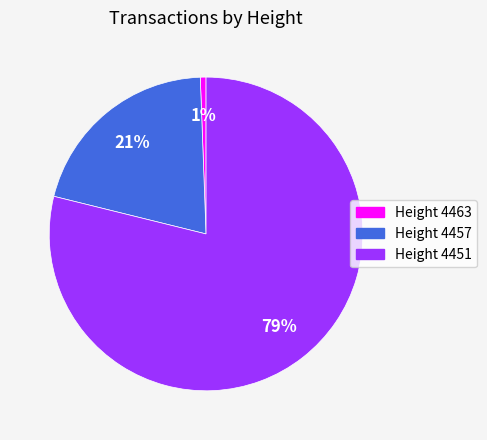

Is it true that Height 4457 is 21% of the pie?

True